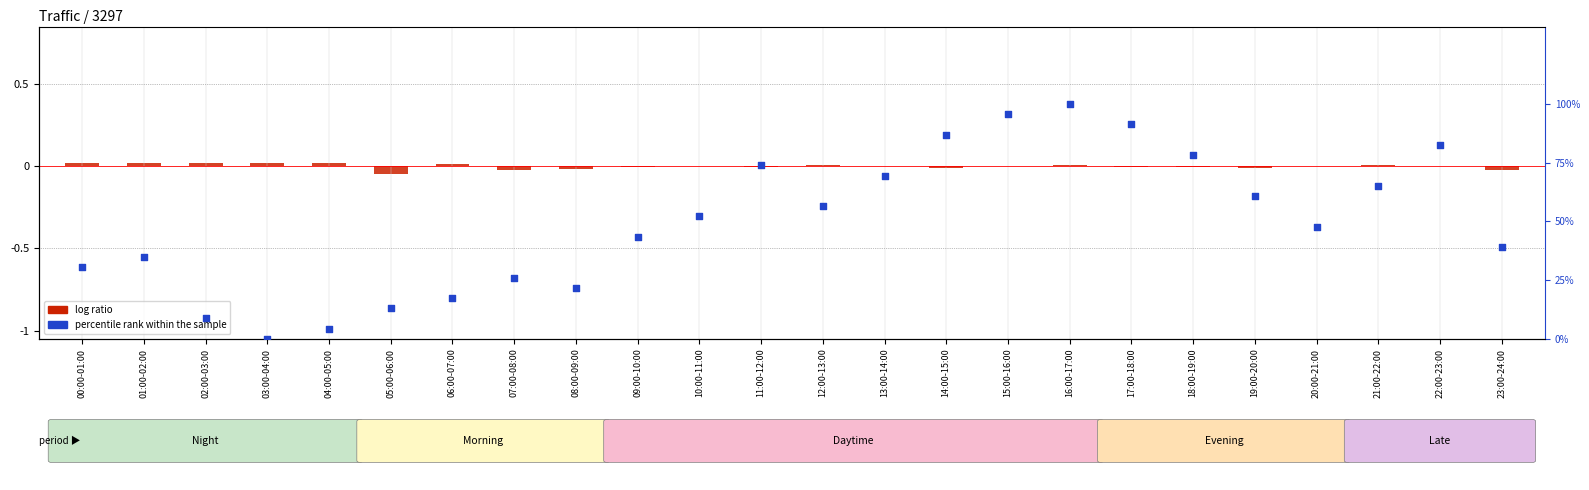

Which series has the largest Y range (max minus min)?

percentile rank within the sample